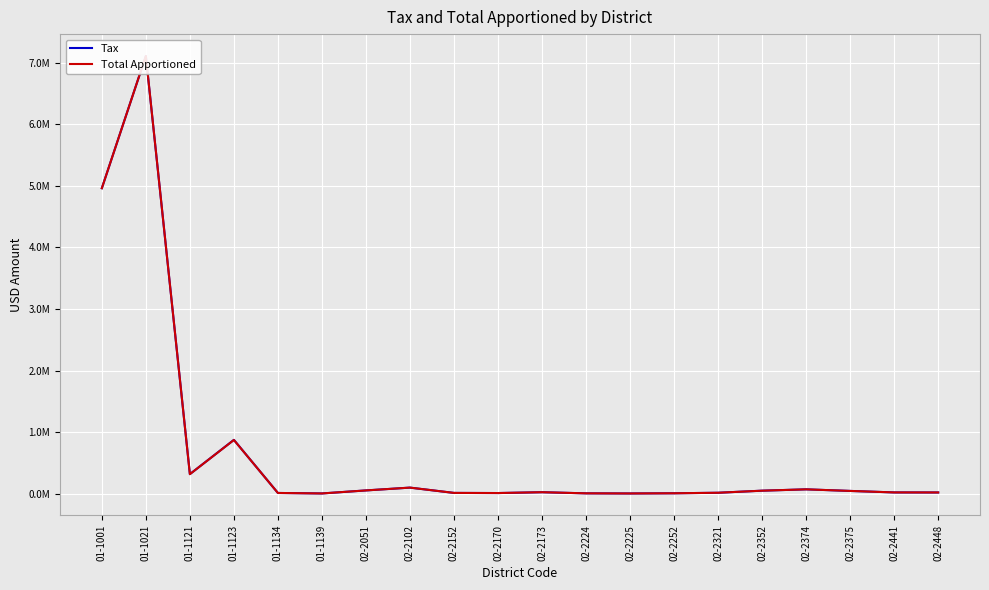

Reading right to left, extract all data points from this chart.

Tax: 21117.4	21836.6	46169.0	71923.0	50248.0	16435.8	8030.1	4877.9	6987.2	25259.4	11744.0	13954.9	99954.6	54426.2	5192.8	13051.8	875193.2	319042.2	7105970.8	4959677.1
Total Apportioned: 21117.4	21836.6	46169.0	71923.0	50248.0	16435.8	8030.1	4877.9	6987.2	25259.4	11744.0	13954.9	99954.6	54426.2	5179.8	13019.1	873005.2	318244.6	7105970.8	4959677.1